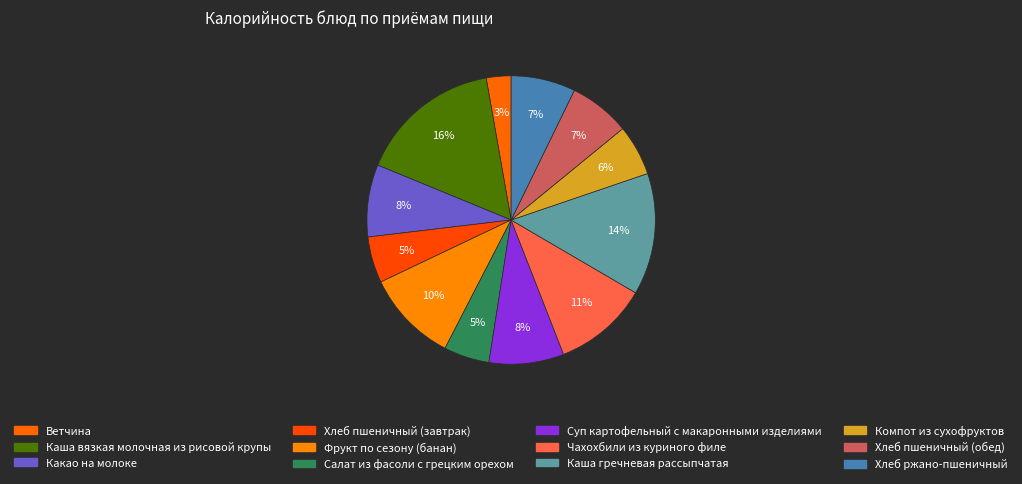

How many segments does this pie chart have?

12